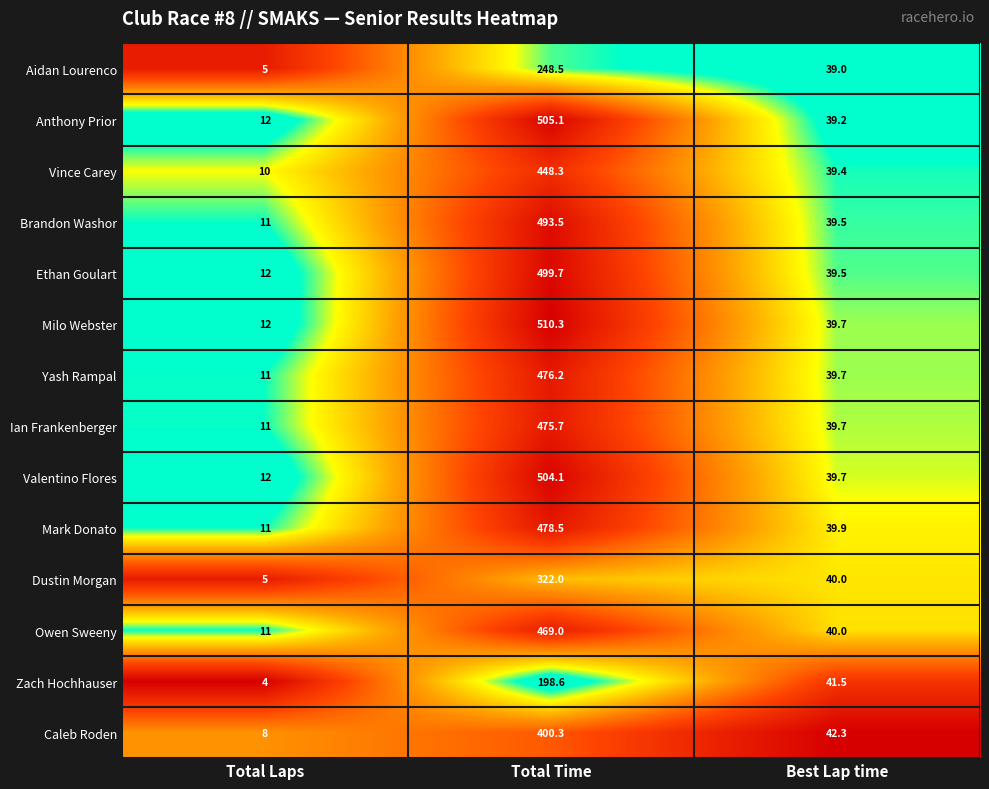

What is the difference between the maximum and minimum values in the Milo Webster series?

498.3